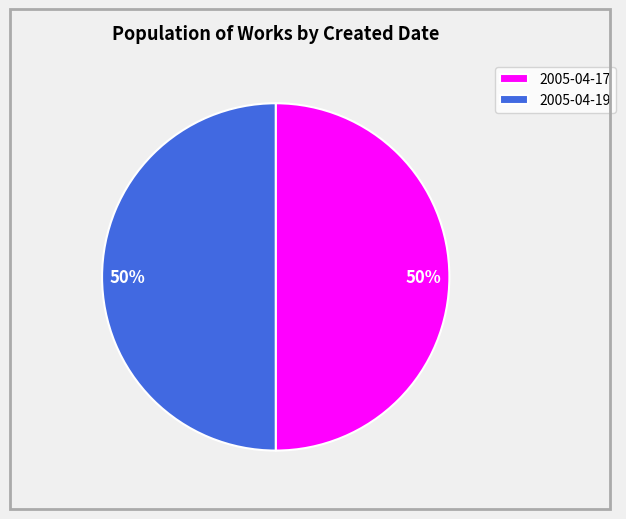

Is the sum of 2005-04-17 and 2005-04-19 greater than half?

Yes